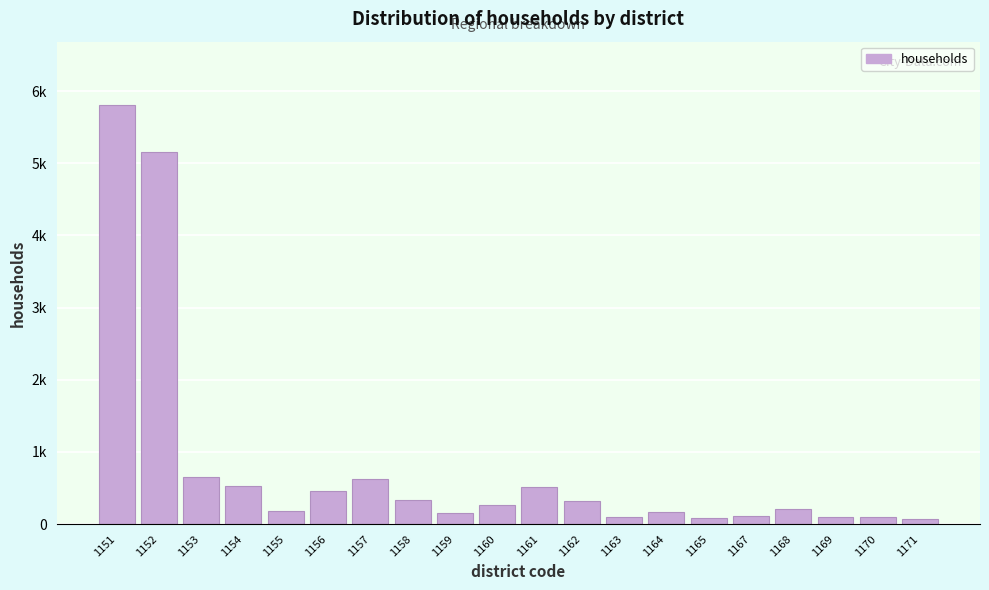

Are the bars horizontal?

No